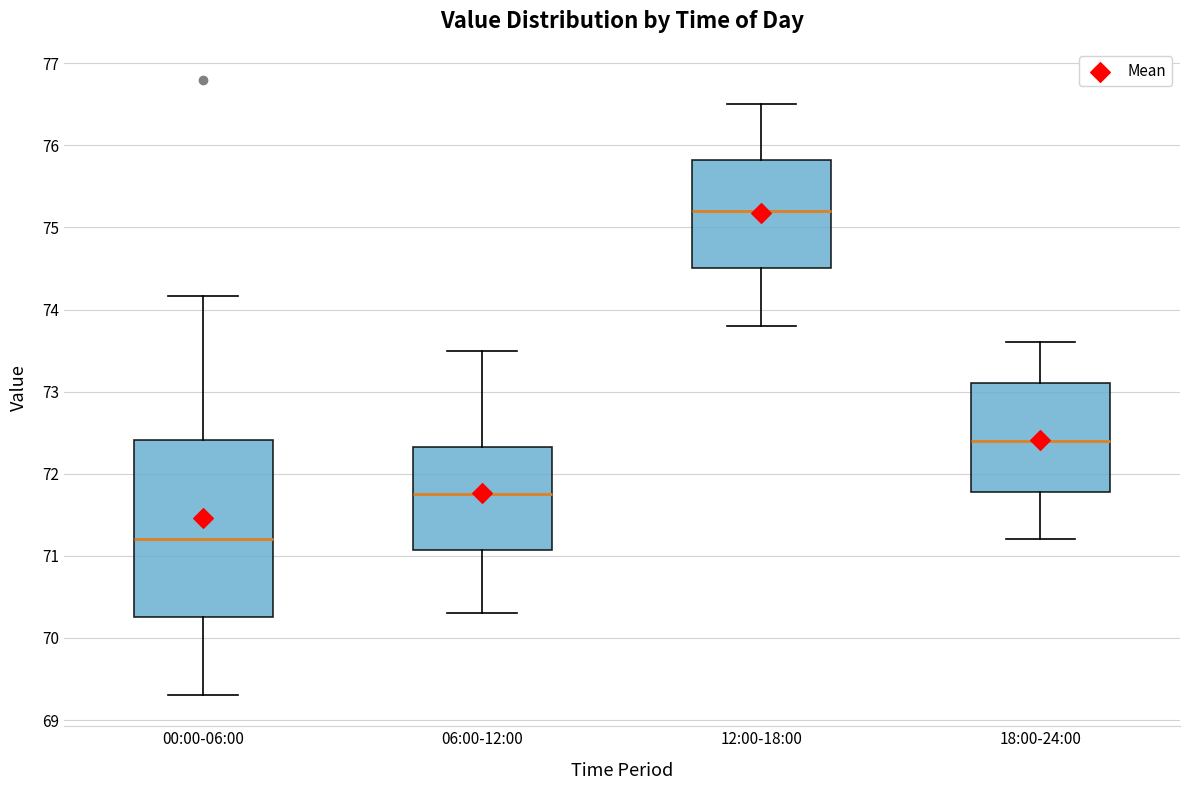

Which box is the tallest, from its lower edge to its upper edge?

00:00-06:00